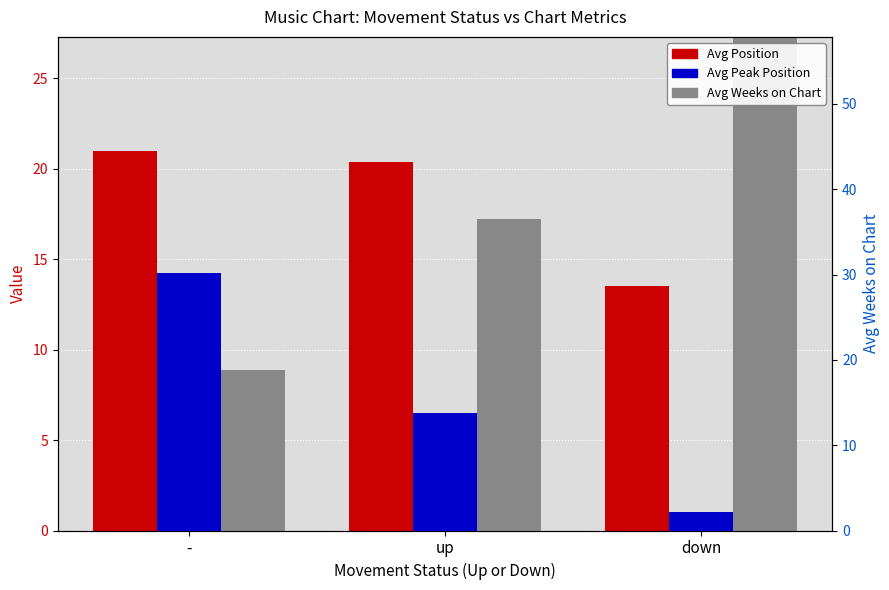

What position from the right is up?

2